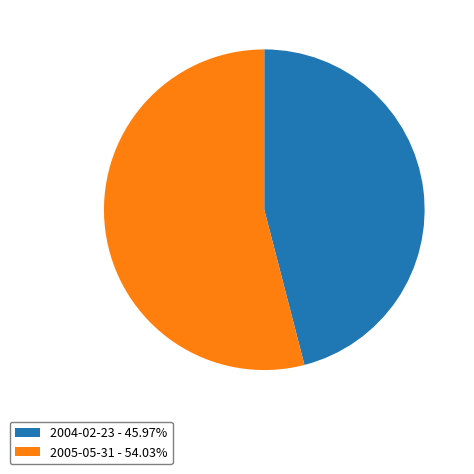

What is the ratio of the value at 2005-05-31 to the value at 2004-02-23?

1.2